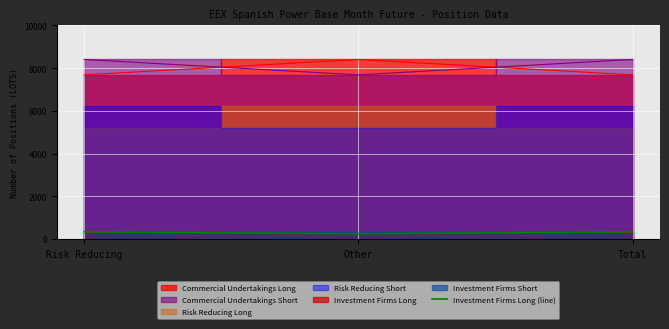

True or false: Investment Firms Long (line) has a value of 249 at Other.

True